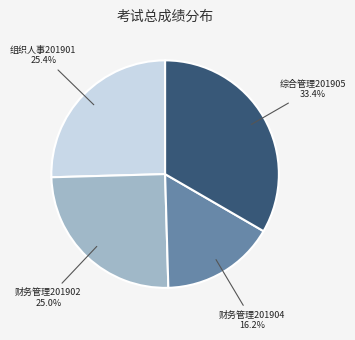

Is there any slice that represents more than half of the pie?

No